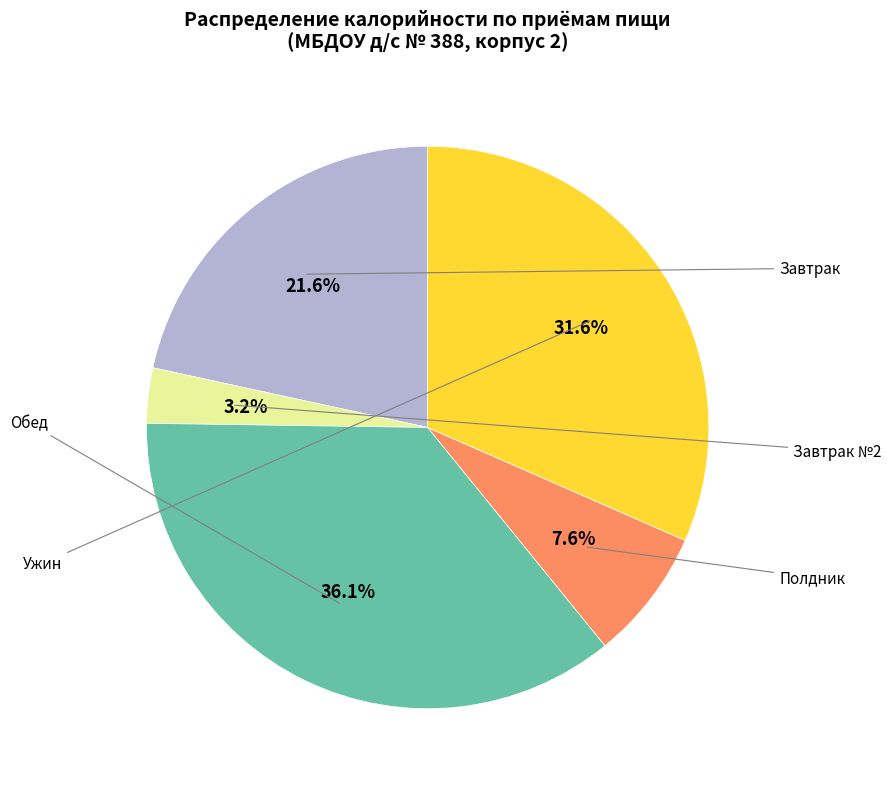

Does any single category account for the majority?

No